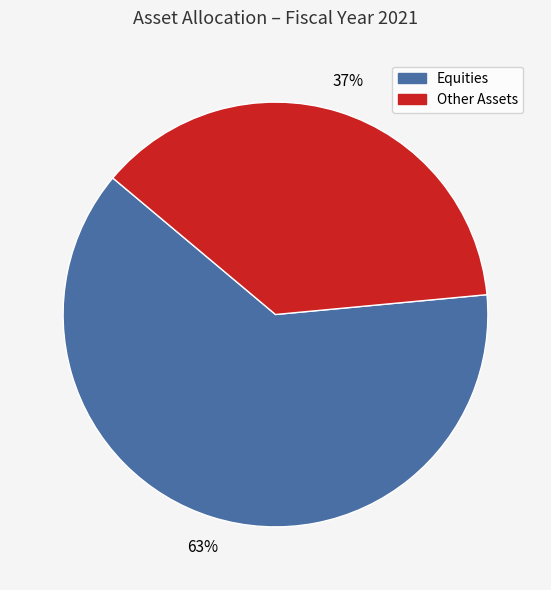

To the nearest percent, what is the average slice percentage?

50%